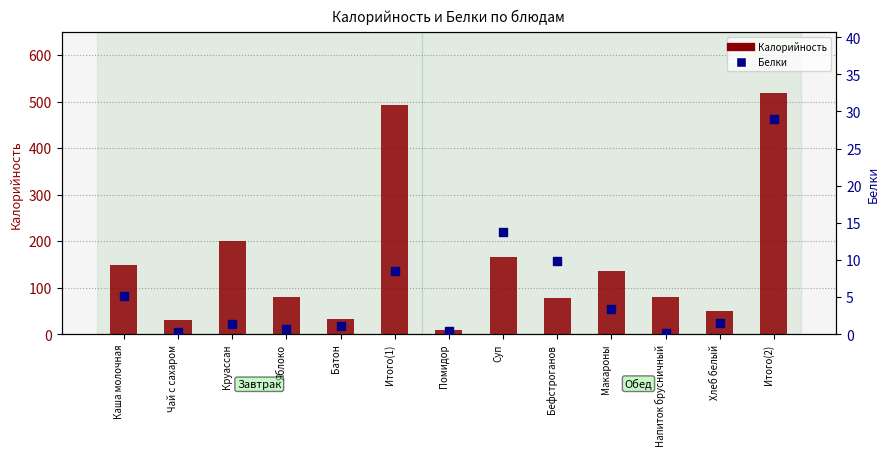

At which category is the sum across all series the highest?

Итого(2)